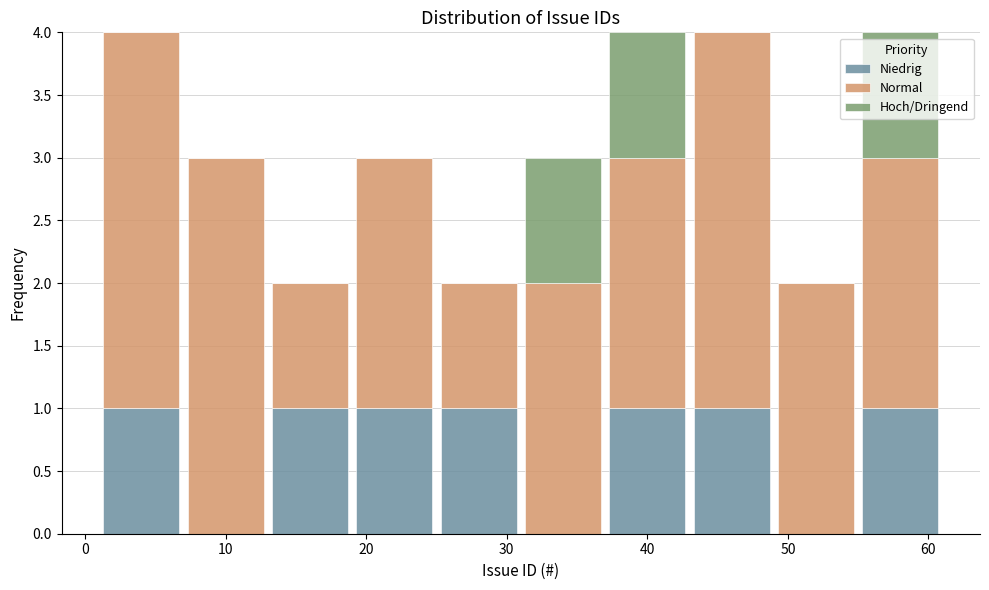

What is the total height of the stacked bar covering 25 to 31 on the x-axis? The values are not printed on the chart, so give them approximately, as read against the axis.

2